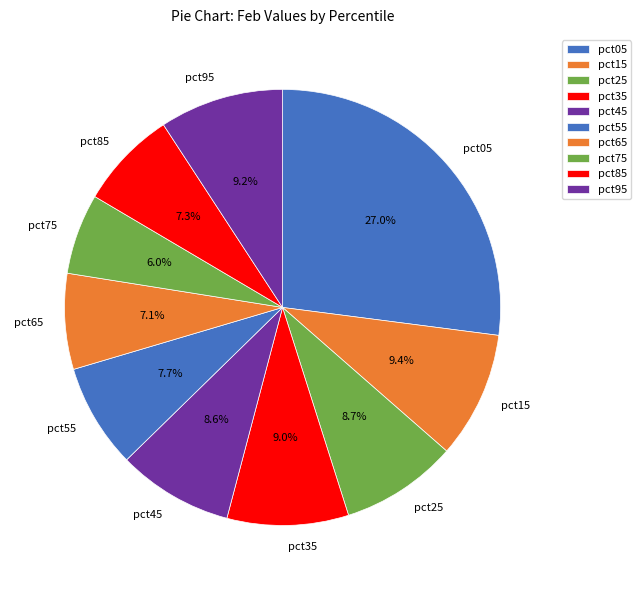

Approximately how many times larger is the value at pct45 compared to pct05?

0.3